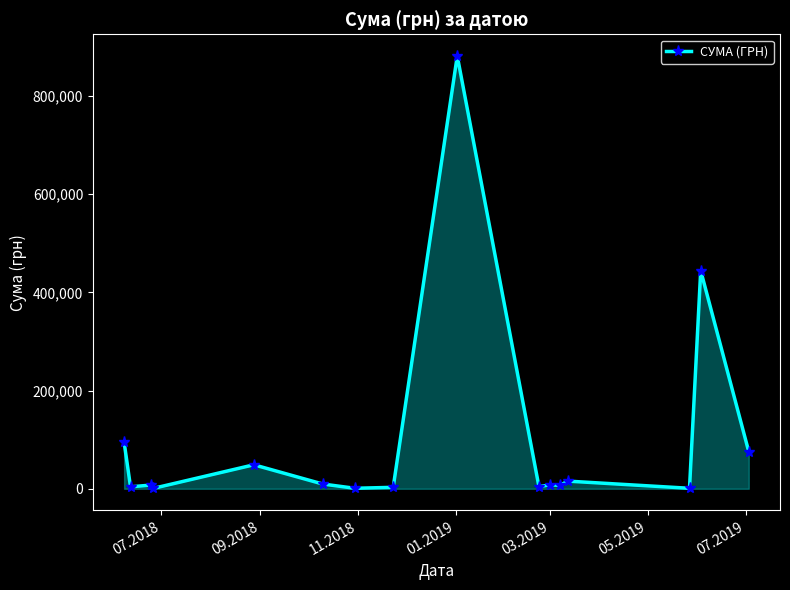

What is the average value?

100399.0